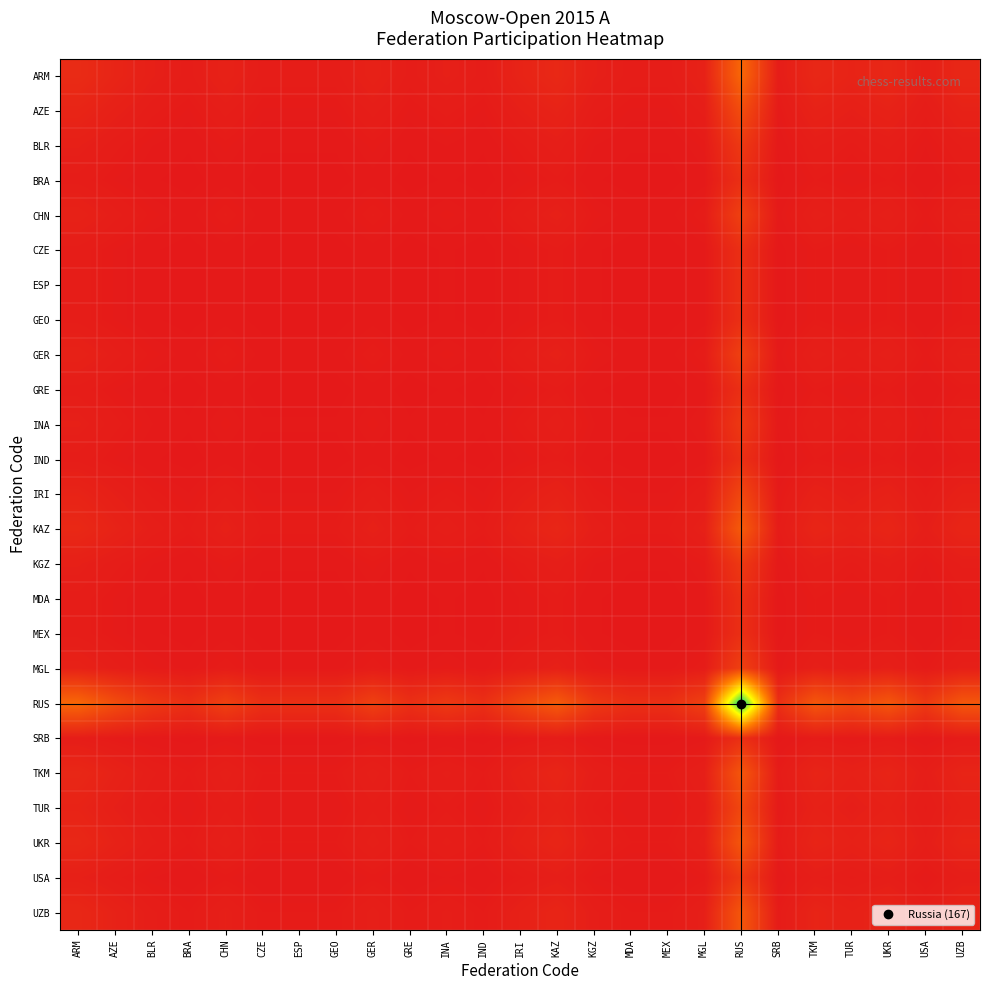

At how many categories does at least one series exceed 135?

1